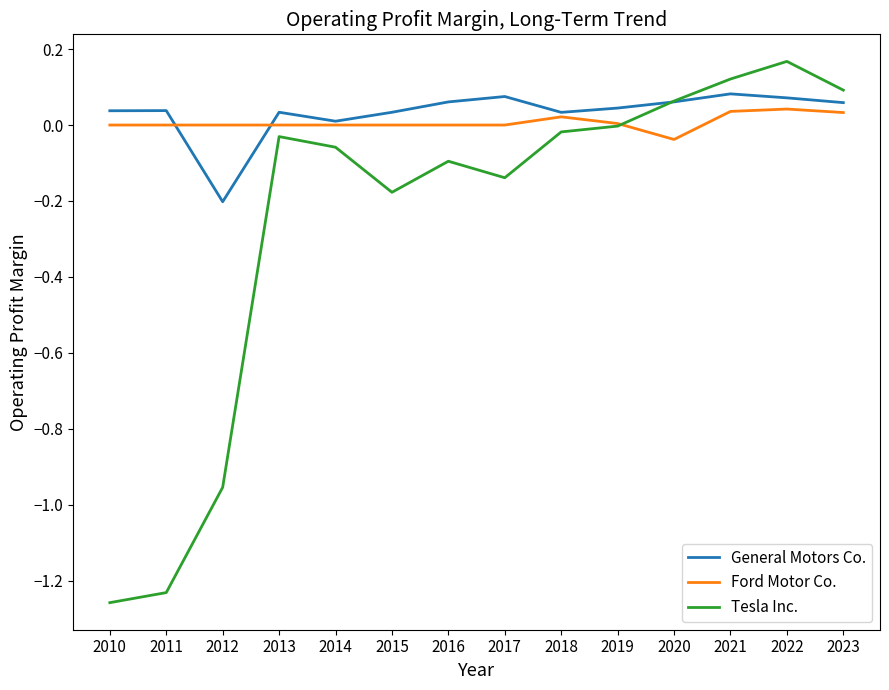

Where is the first local maximum for Tesla Inc.?

2013